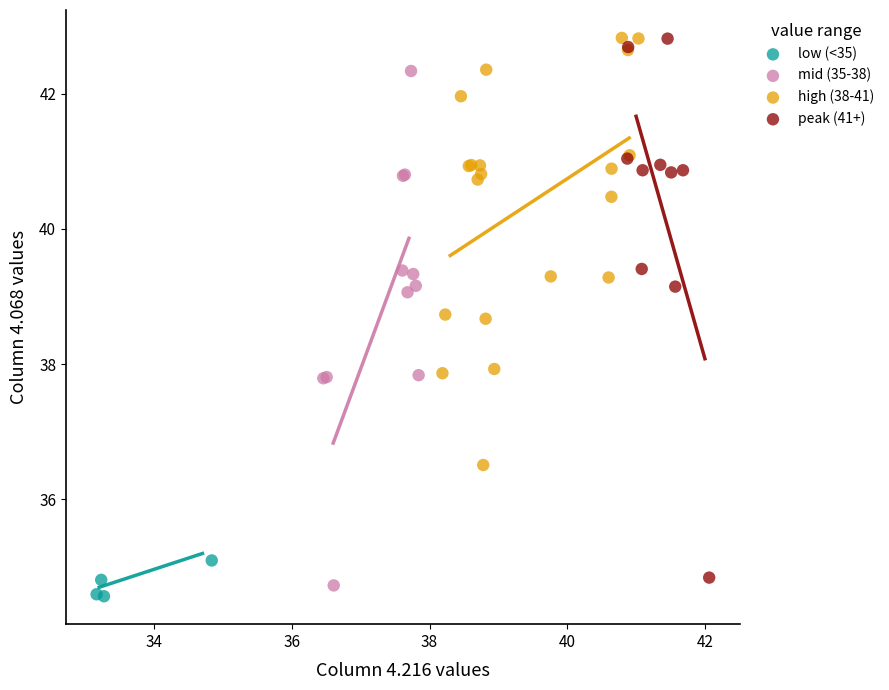

What are all the series names shown in the legend?

low (<35), mid (35-38), high (38-41), peak (41+)